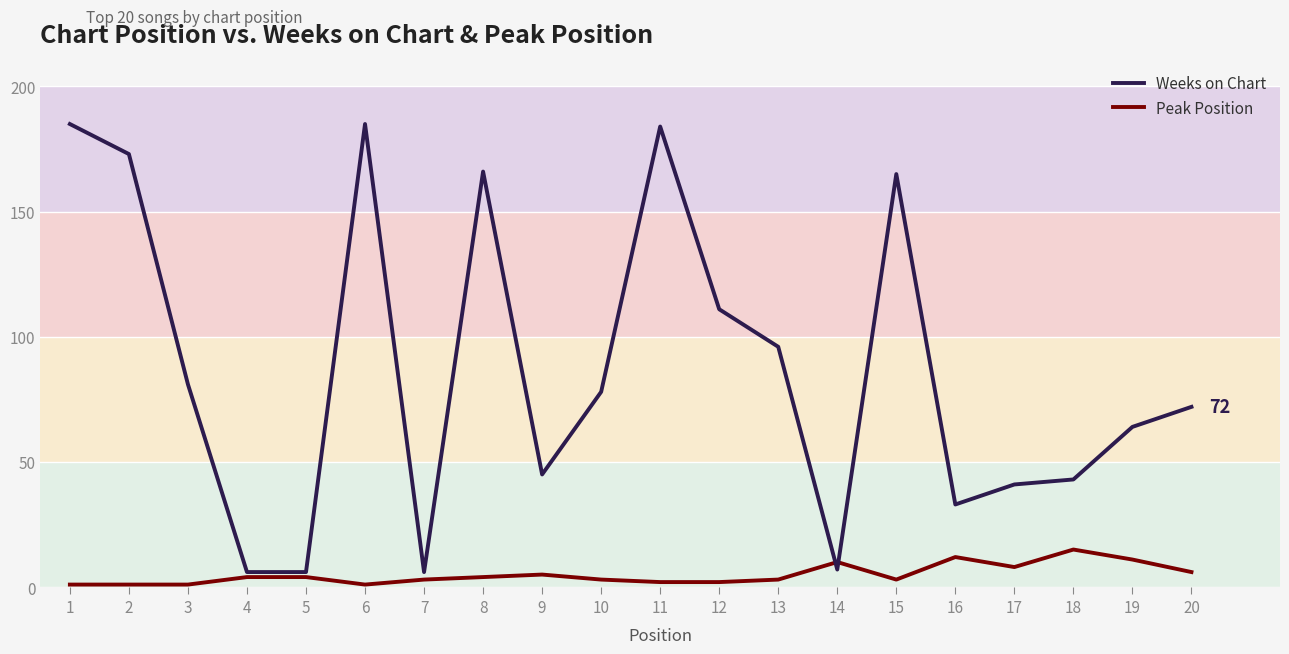

The value of Peak Position at 8 is 4. True or false?

True